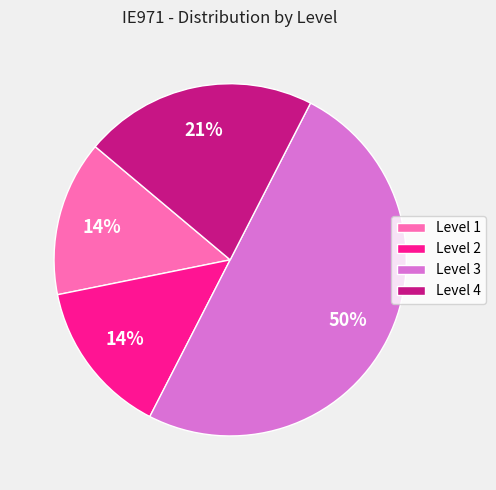

What percentage is the Level 4 slice, to the nearest percent?

21%